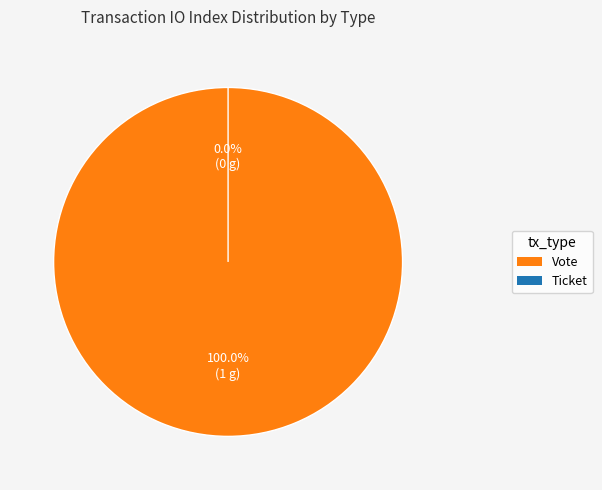

Which slice represents more than half of the pie?

Vote